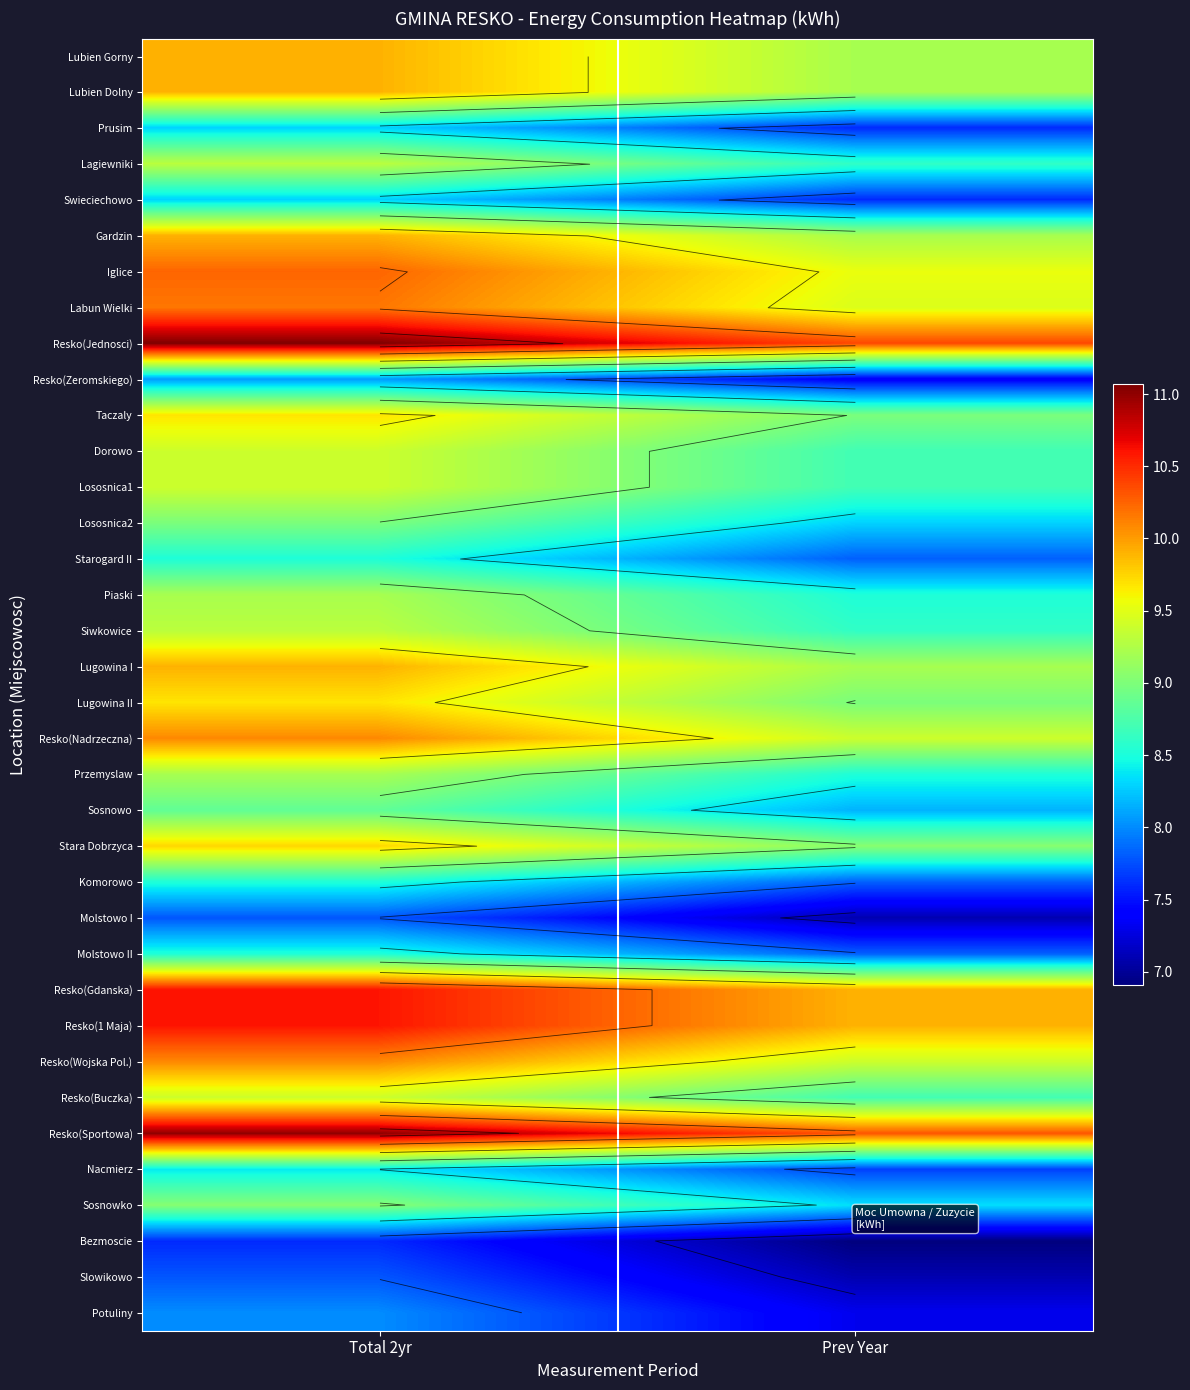

What is the spread (max minus min) of values at Prev Year?

3.5